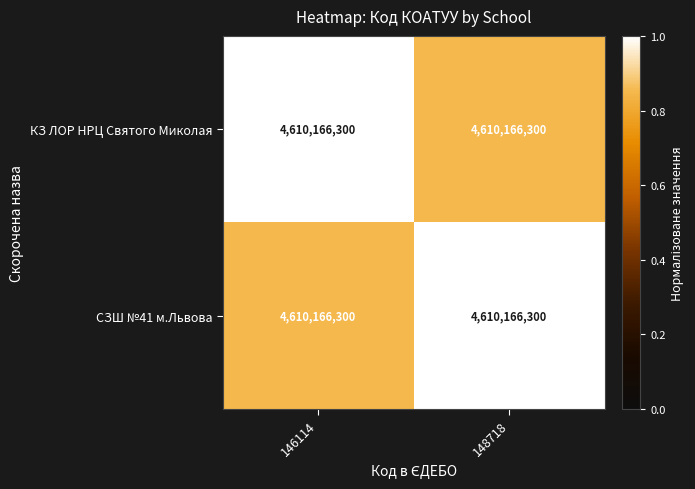

Which has a higher value, 146114 or 148718?

146114